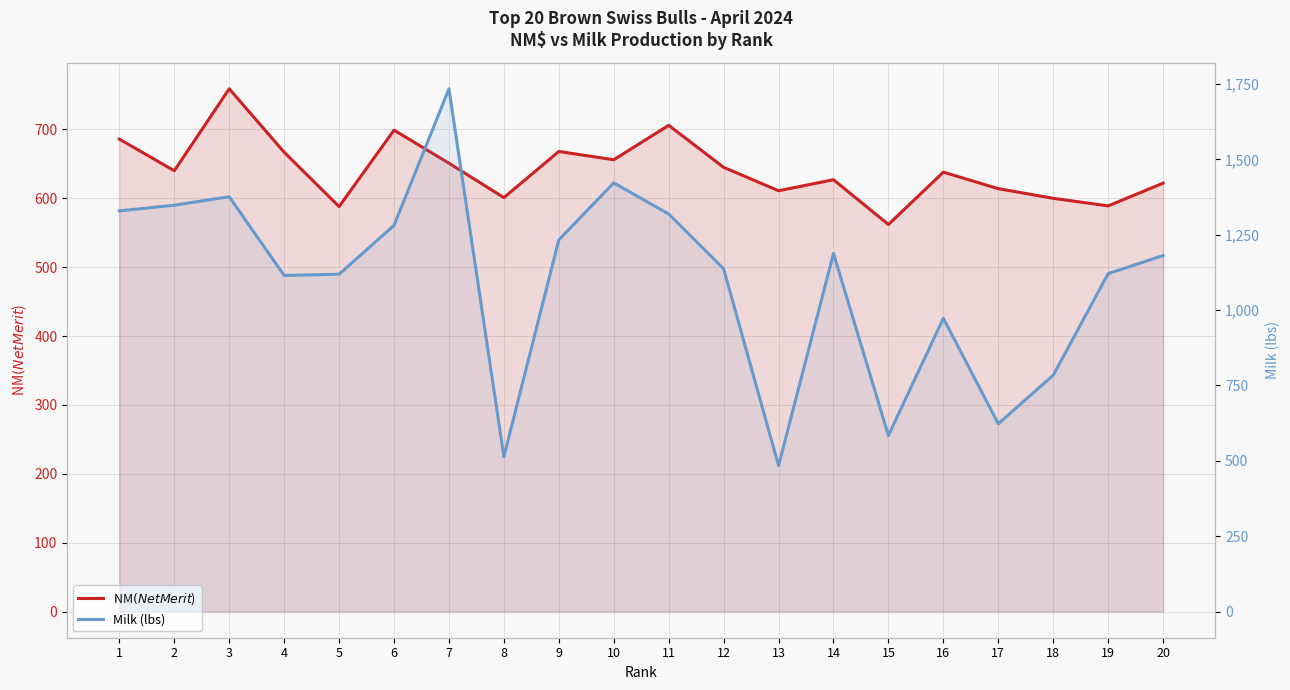

True or false: Milk (lbs) and NM$ (Net Merit $) cross at least once.

True